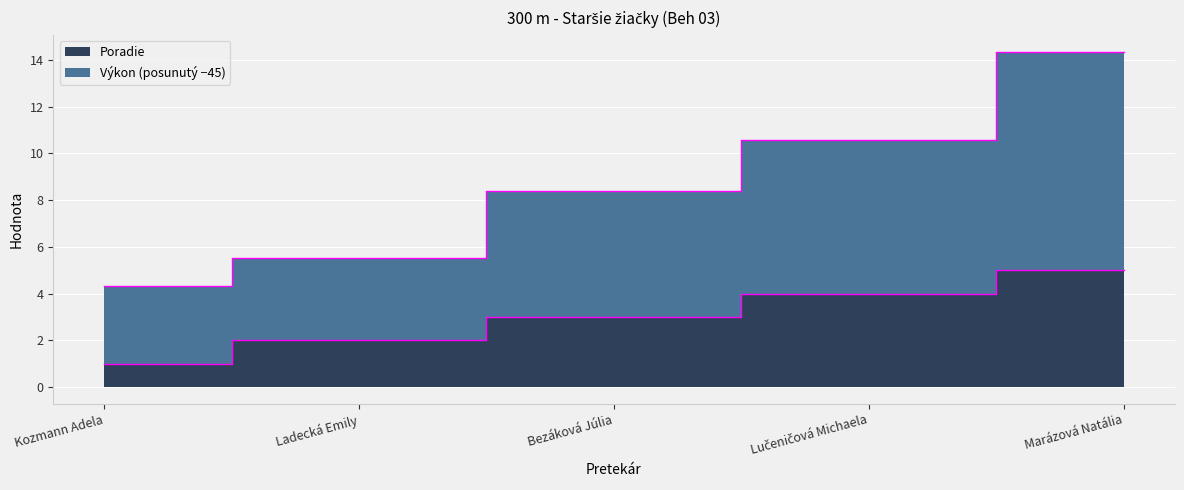

How many lines are shown in the chart?

2